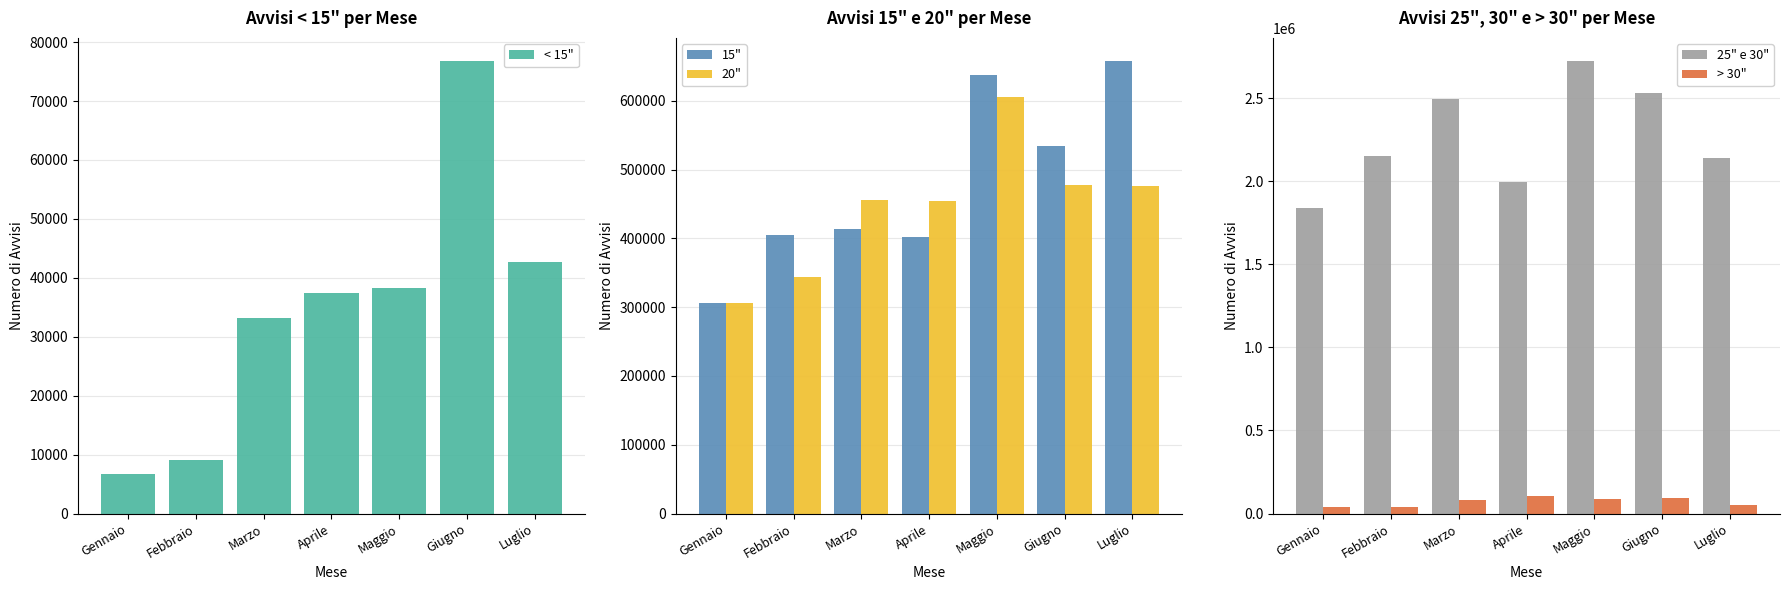

Is it true that < 15" equals 58071 at Aprile?

False